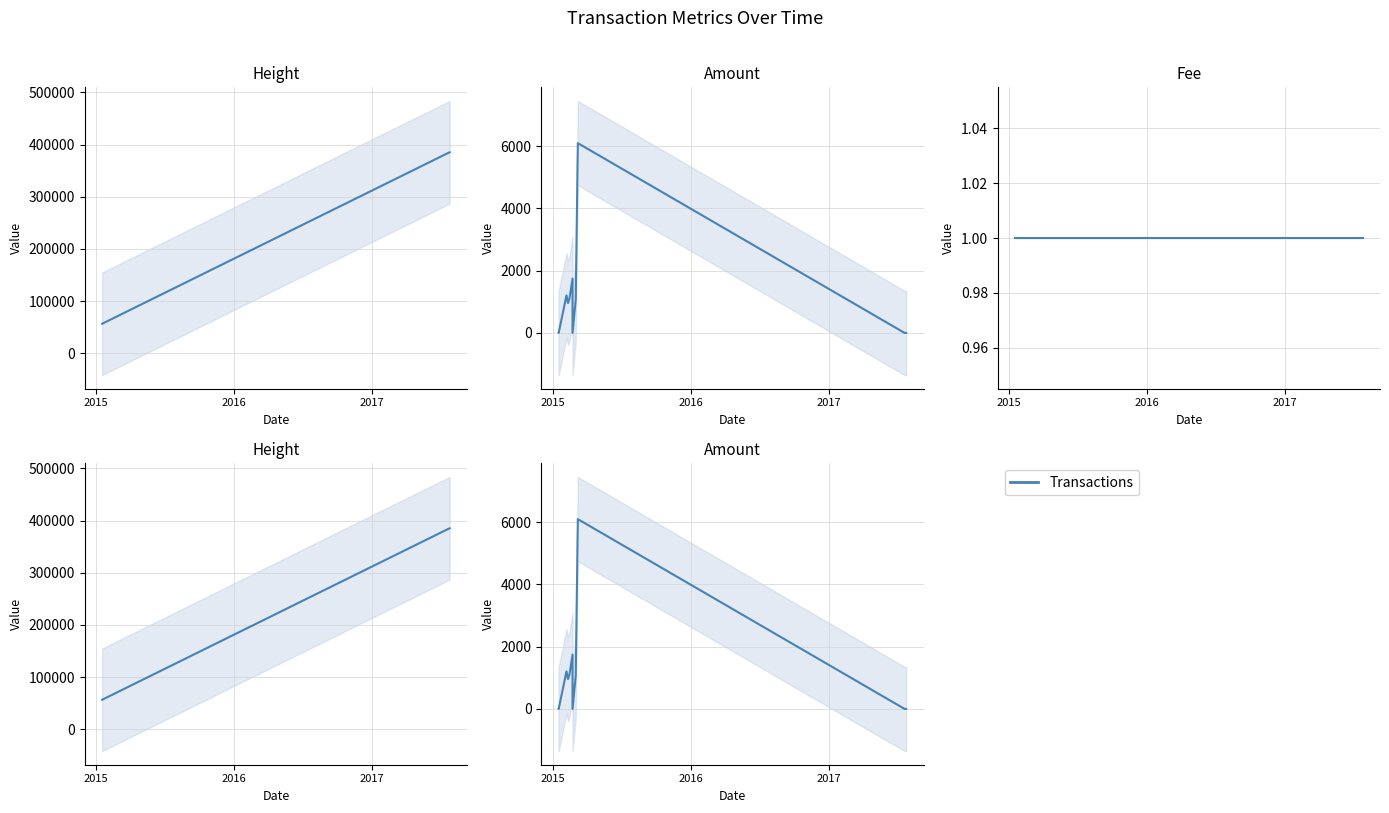

How many categories are shown in the chart?

11